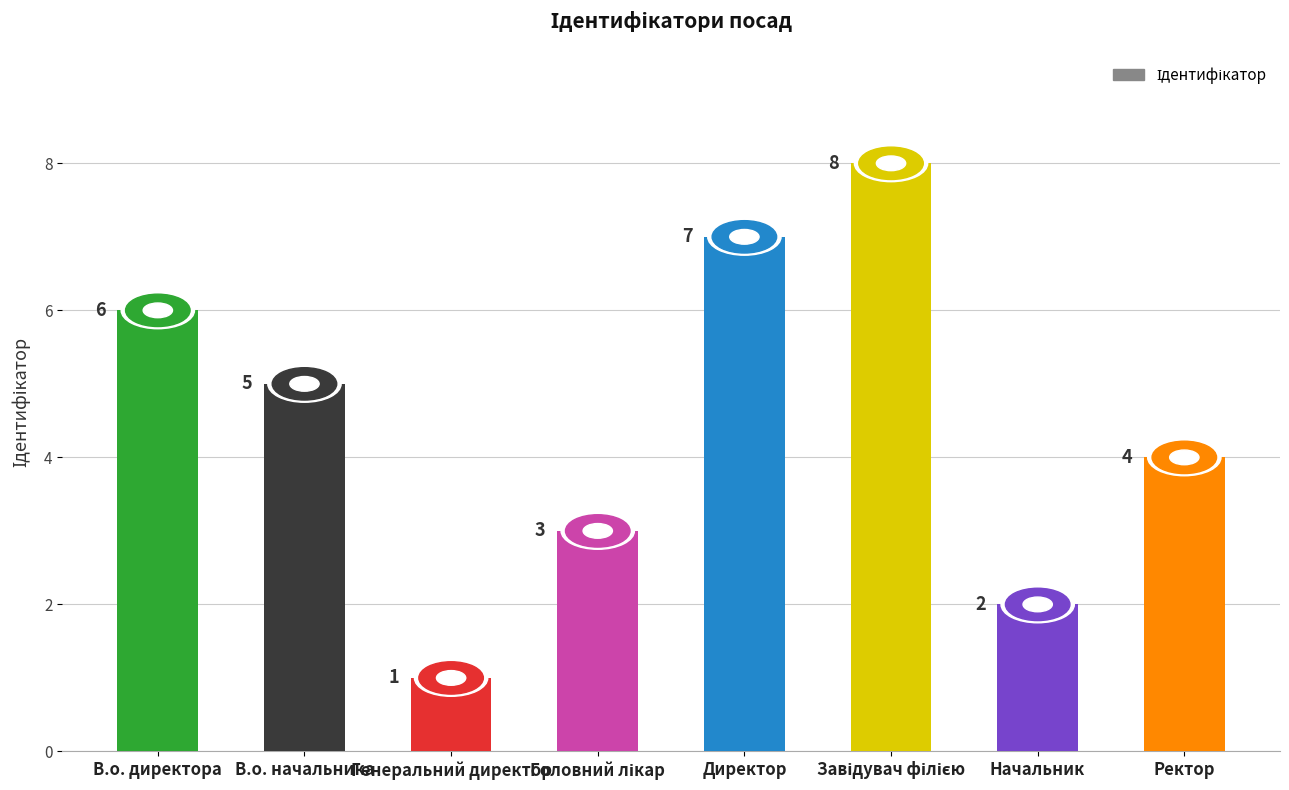

How many values are below 5?

4